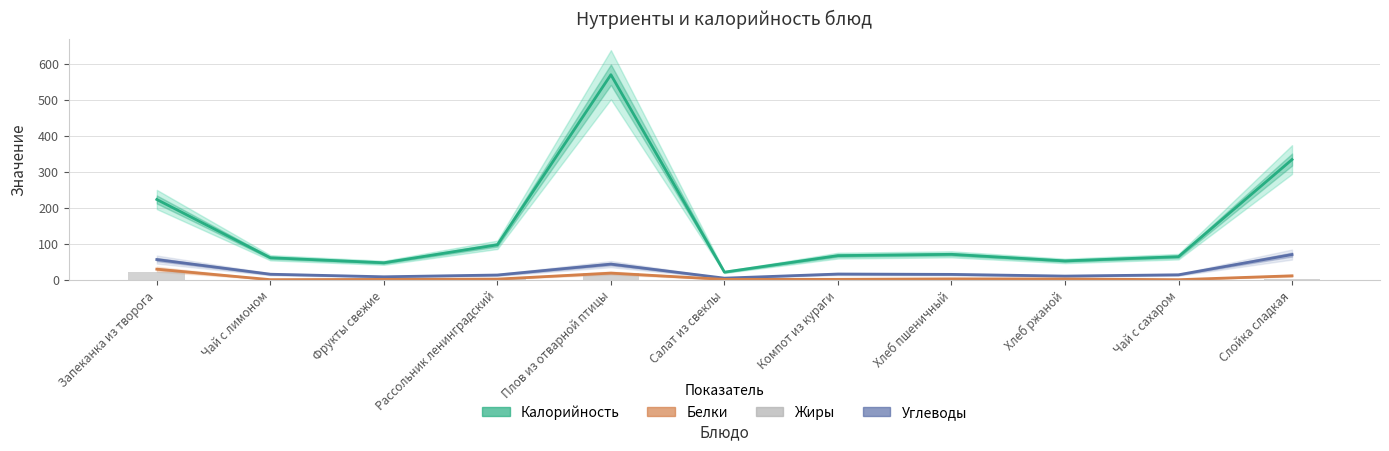

Is the value of Углеводы at Фрукты свежие greater than the value of Калорийность at Запеканка из творога?

No